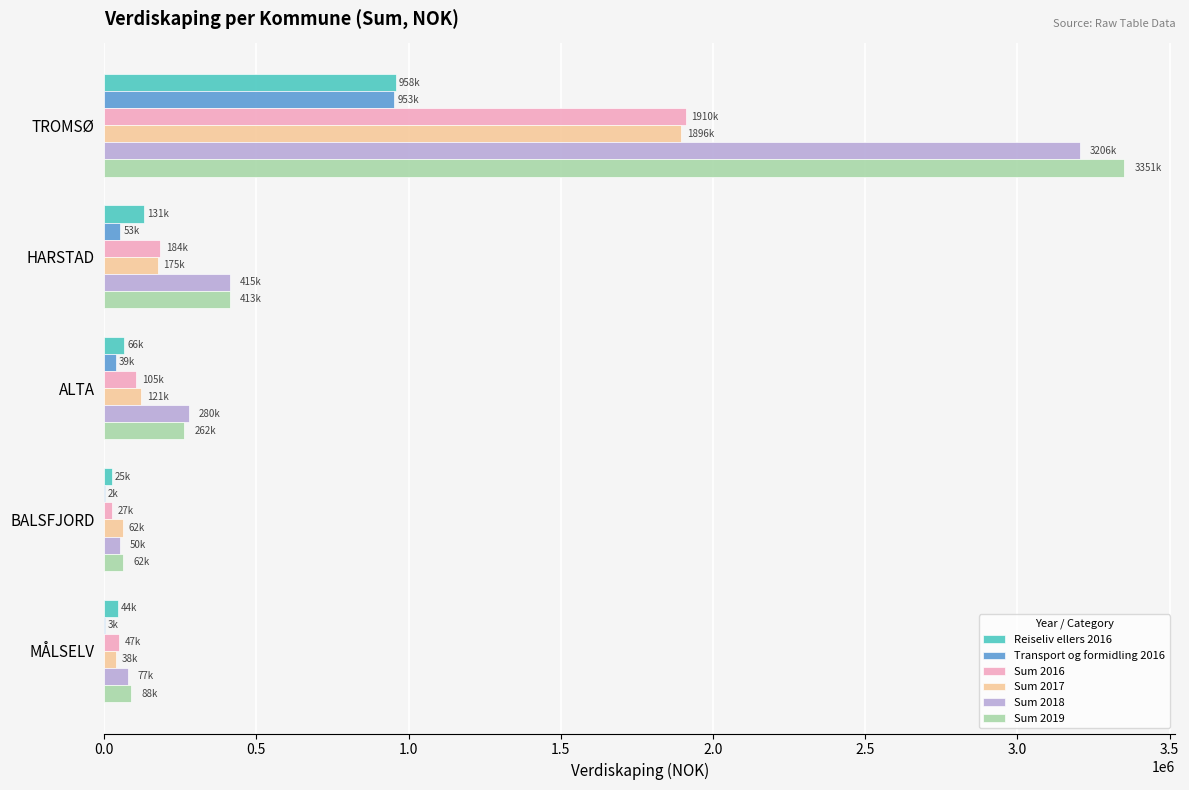

How many distinct data groups are displayed?

6